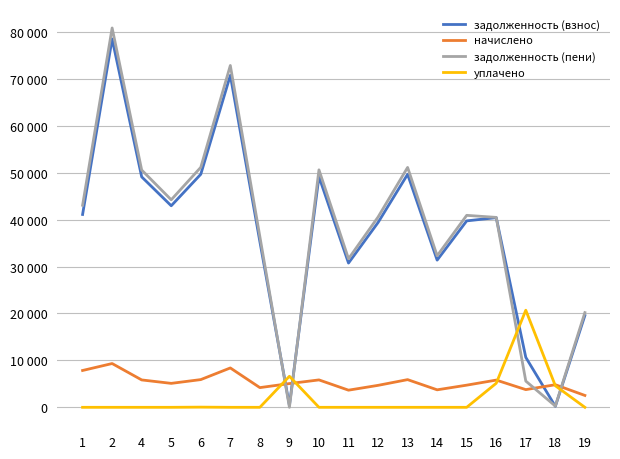

True or false: задолженность (взнос) has more than 0 points higher than both neighbors.

True